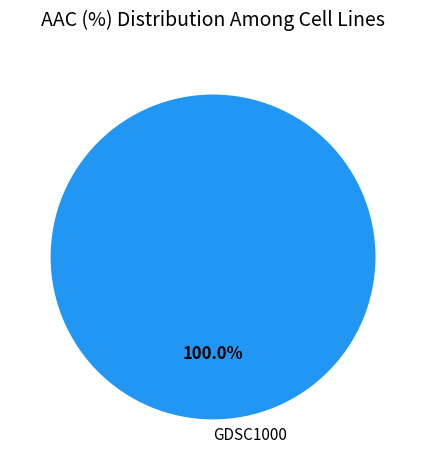

Does any single category account for the majority?

Yes